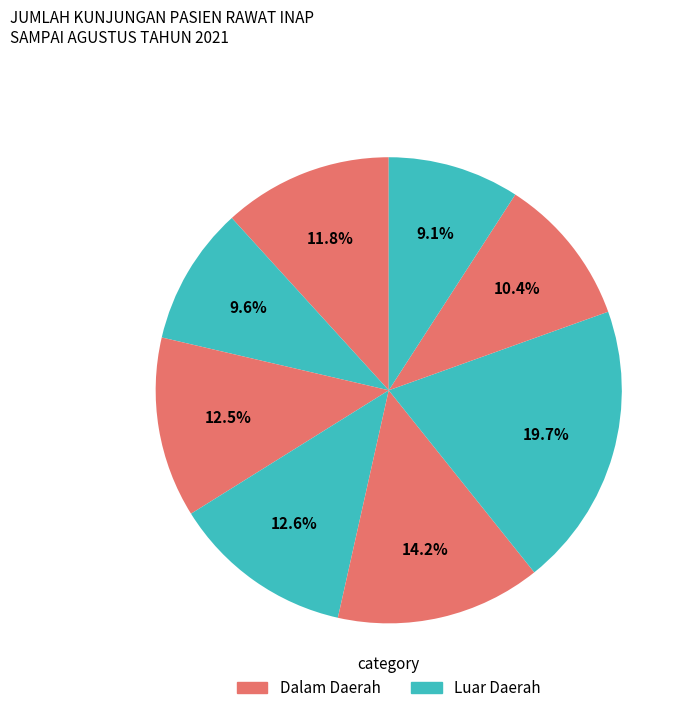

Does any single category account for the majority?

No